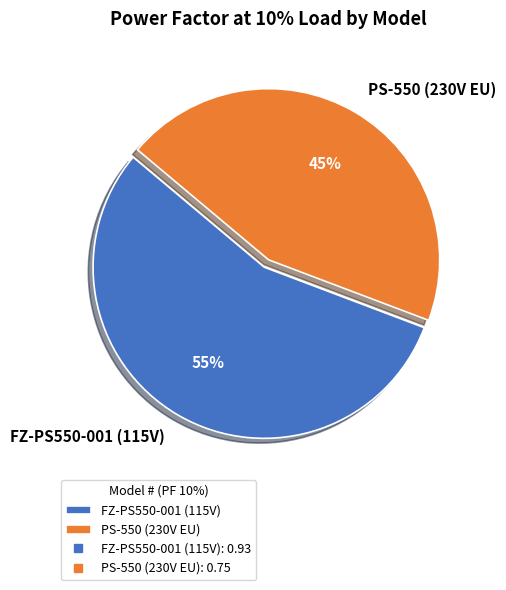

Which category has the smallest portion of the pie?

PS-550 (230V EU)